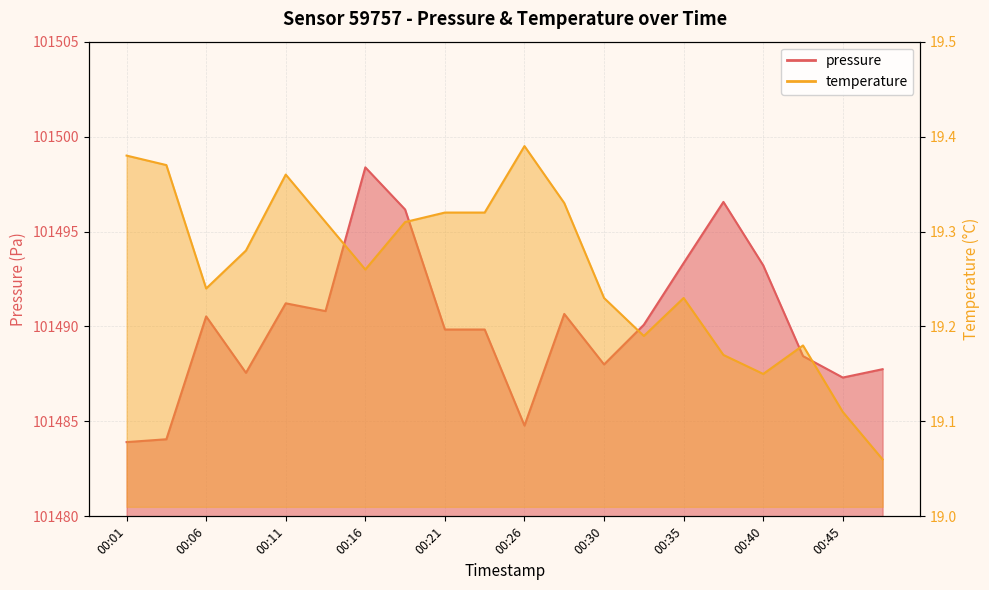

What are all the series names shown in the legend?

pressure, temperature